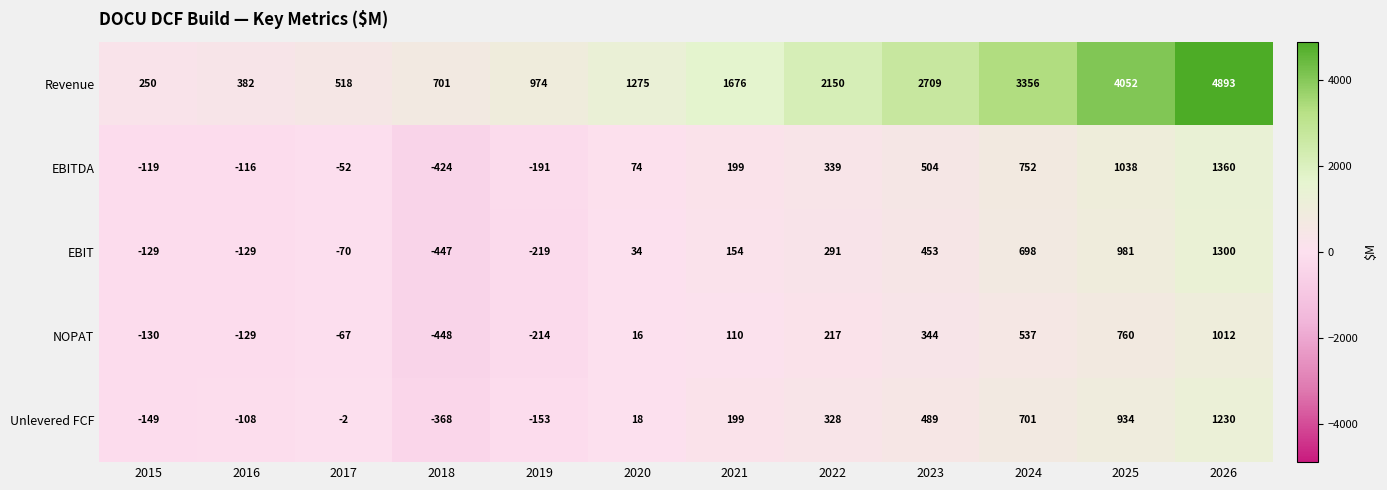

What is the approximate value of Unlevered FCF at 2018, to the nearest 10?

-370